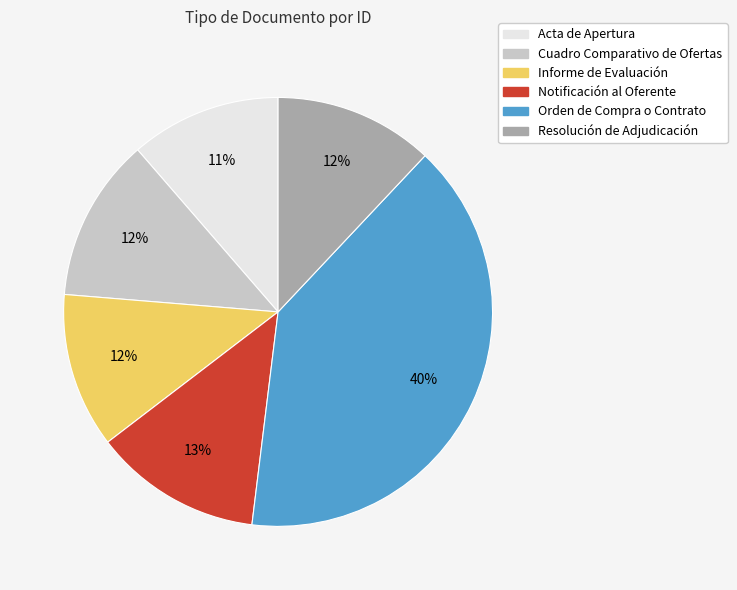

Is it true that Orden de Compra o Contrato is 25% of the pie?

False